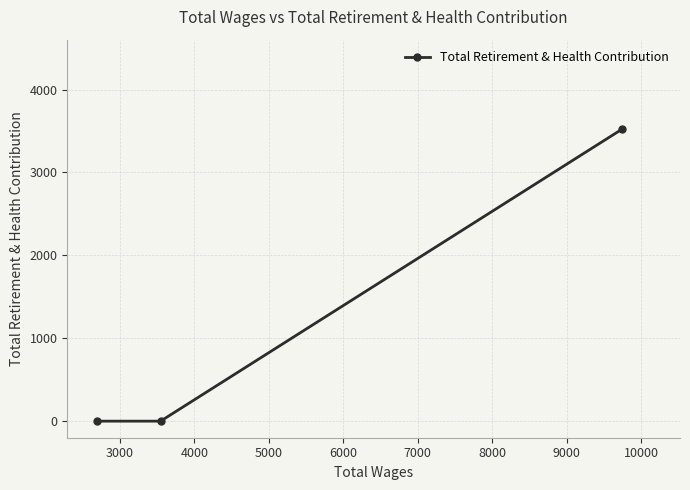

Reading left to right, transcribe all the data shown in this chart.

0	0	3522